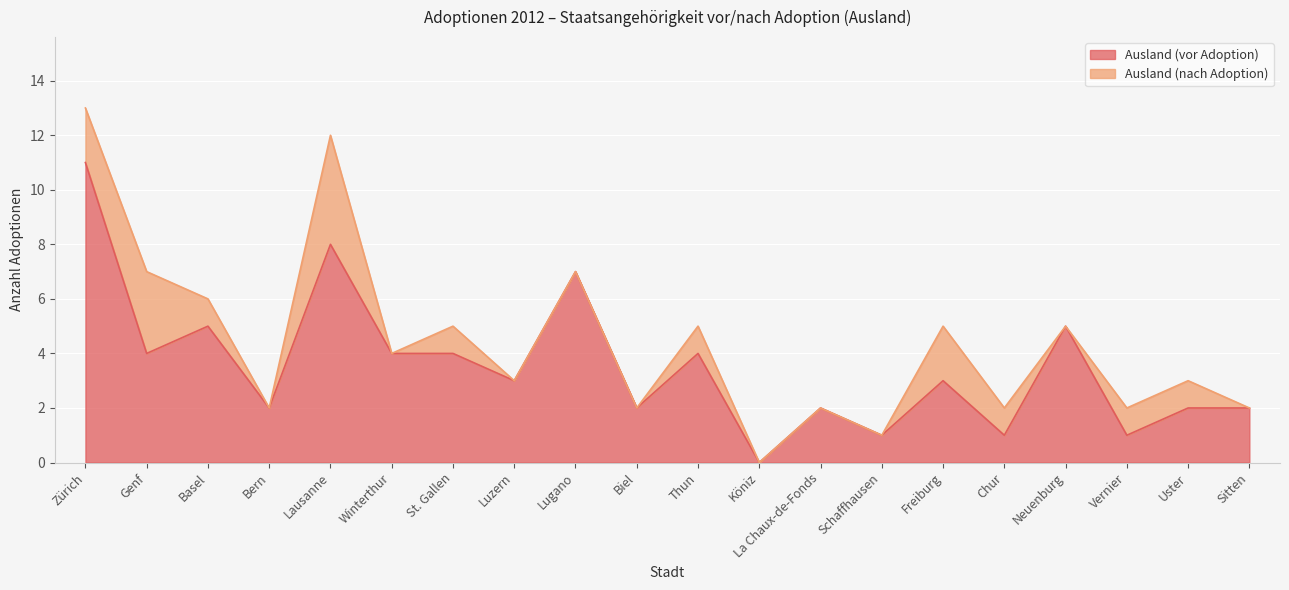

What is the sum of all Ausland (vor Adoption) values?

71